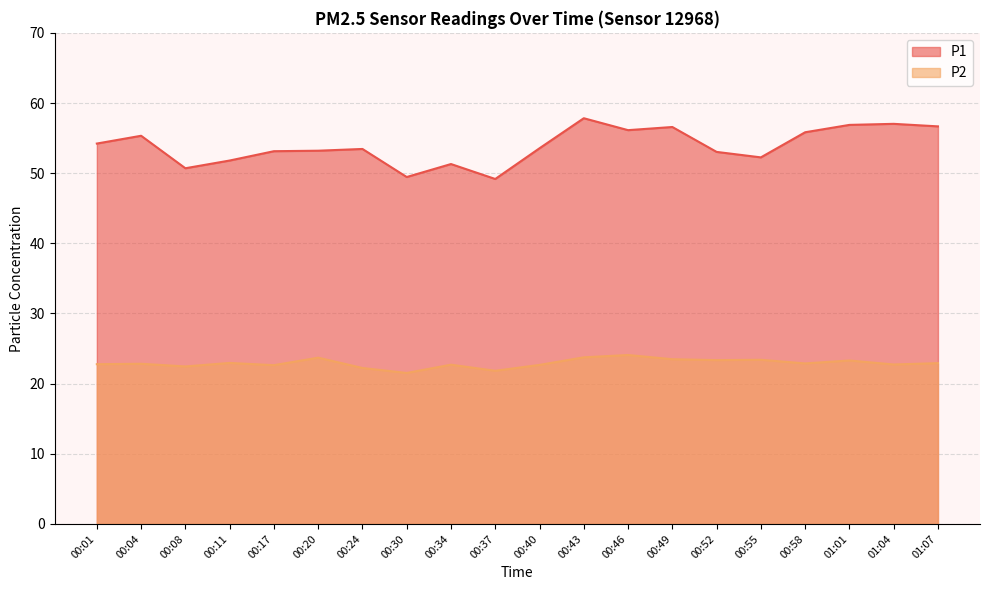

What is the spread (max minus min) of values at 01:01?

33.6